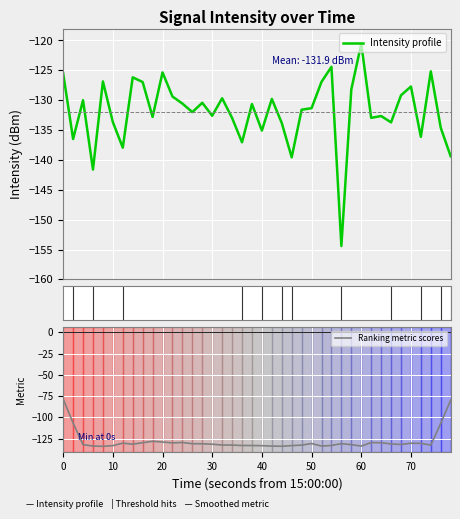

True or false: Ranking metric scores has a value of -227.3 at 50.

False